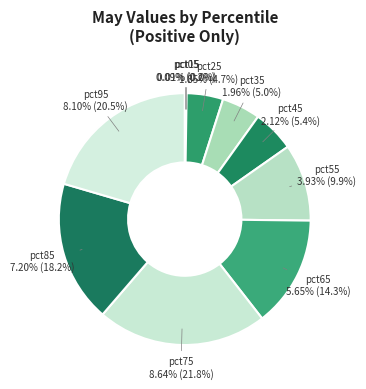

What percentage do pct55 and pct95 together represent?

30.4%